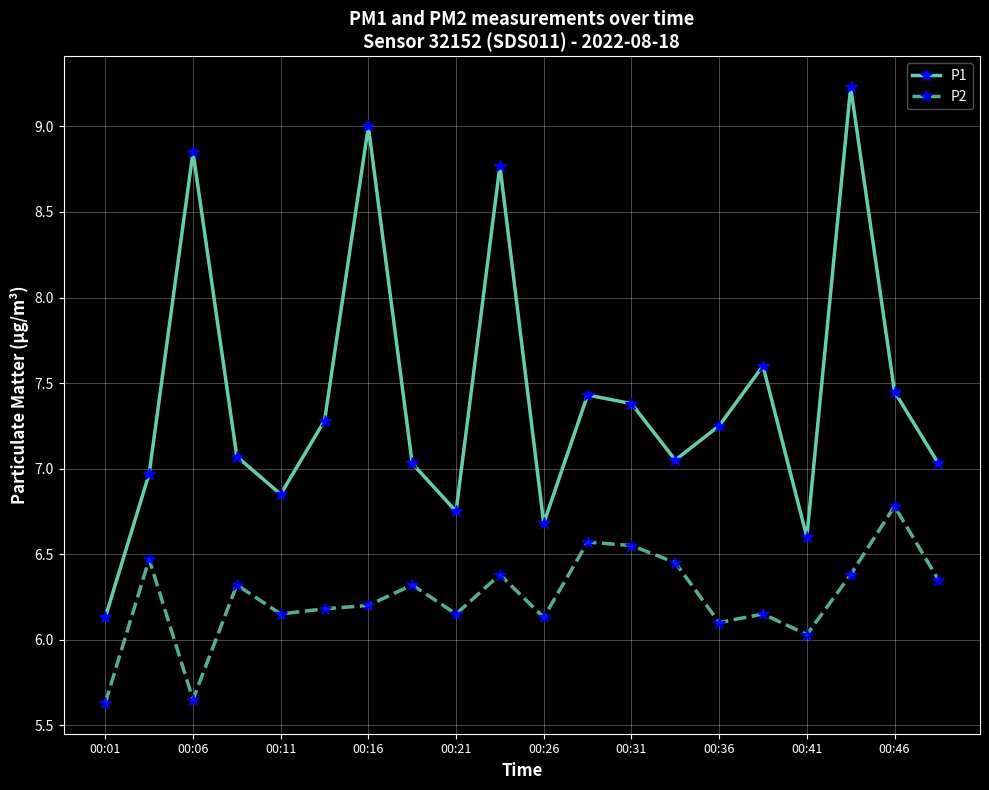

True or false: P1 has more than 1 points higher than both neighbors.

True